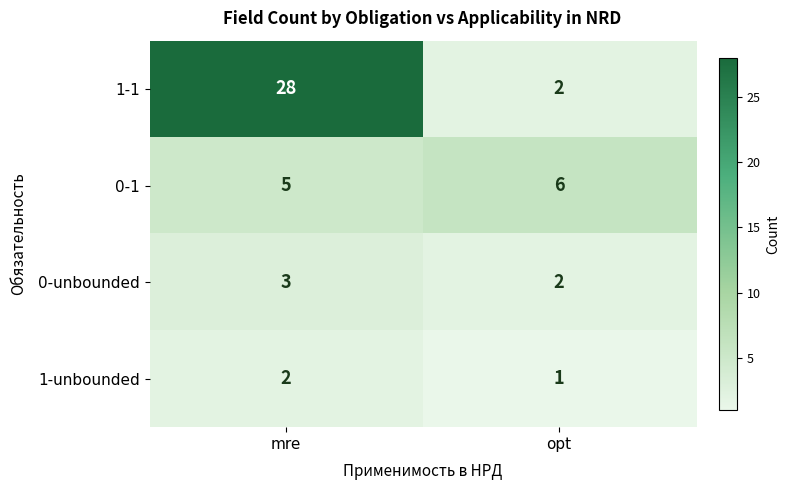

Reading left to right, what are all the values shown in this chart?

1-1: 28	2
0-1: 5	6
0-unbounded: 3	2
1-unbounded: 2	1